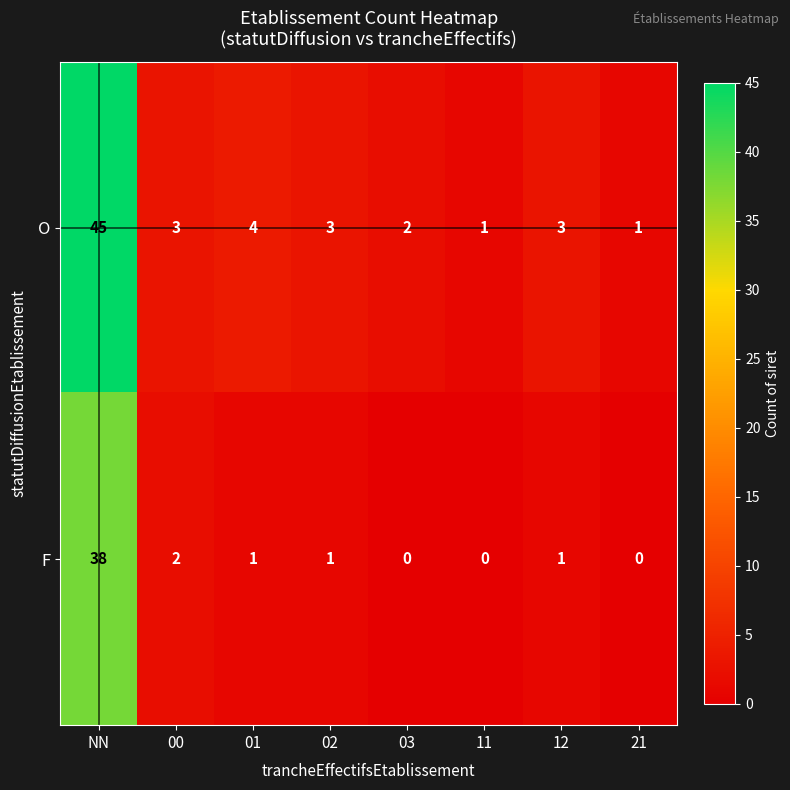

True or false: O has a value of 5 at 00.

False